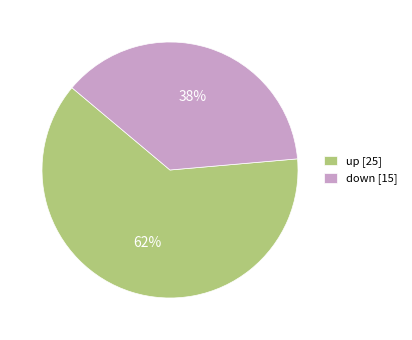

Approximately how many times larger is the value at down [15] compared to up [25]?

0.6